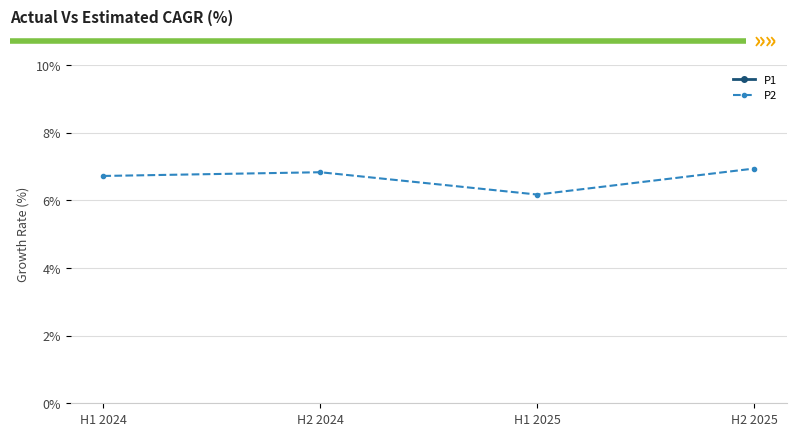

What position from the right is H1 2025?

2